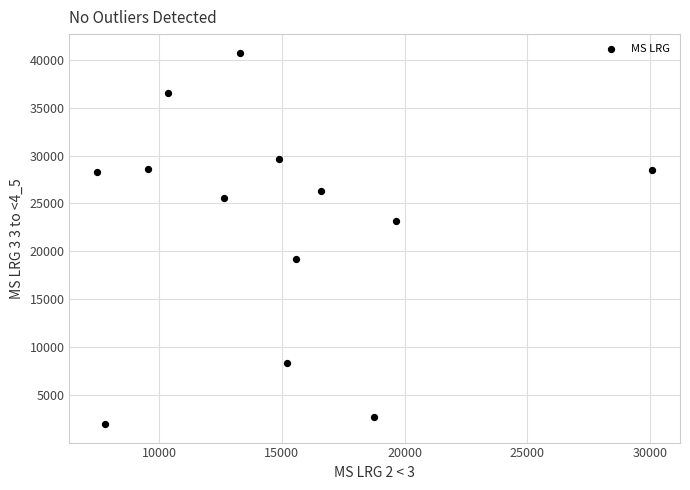

What is the range of Y values (max minus min)?

38720